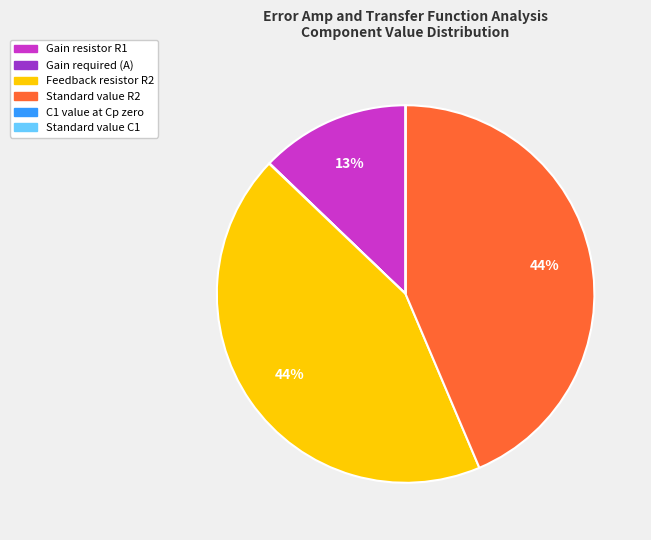

To the nearest percent, what is the combined percentage of Feedback resistor R2 and Standard value R2?

87%